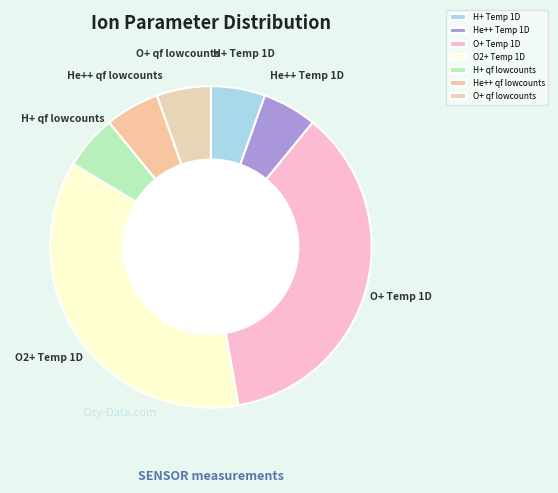

Approximately how many times larger is the value at H+ qf lowcounts compared to H+ Temp 1D?

1.0